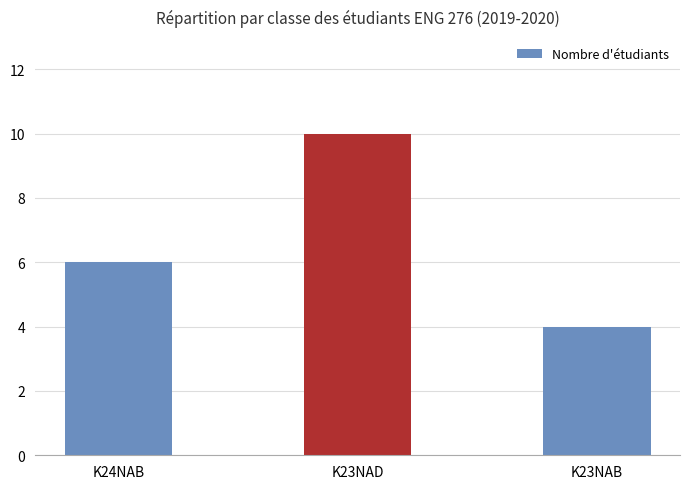

The value at K23NAD is 10. True or false?

True